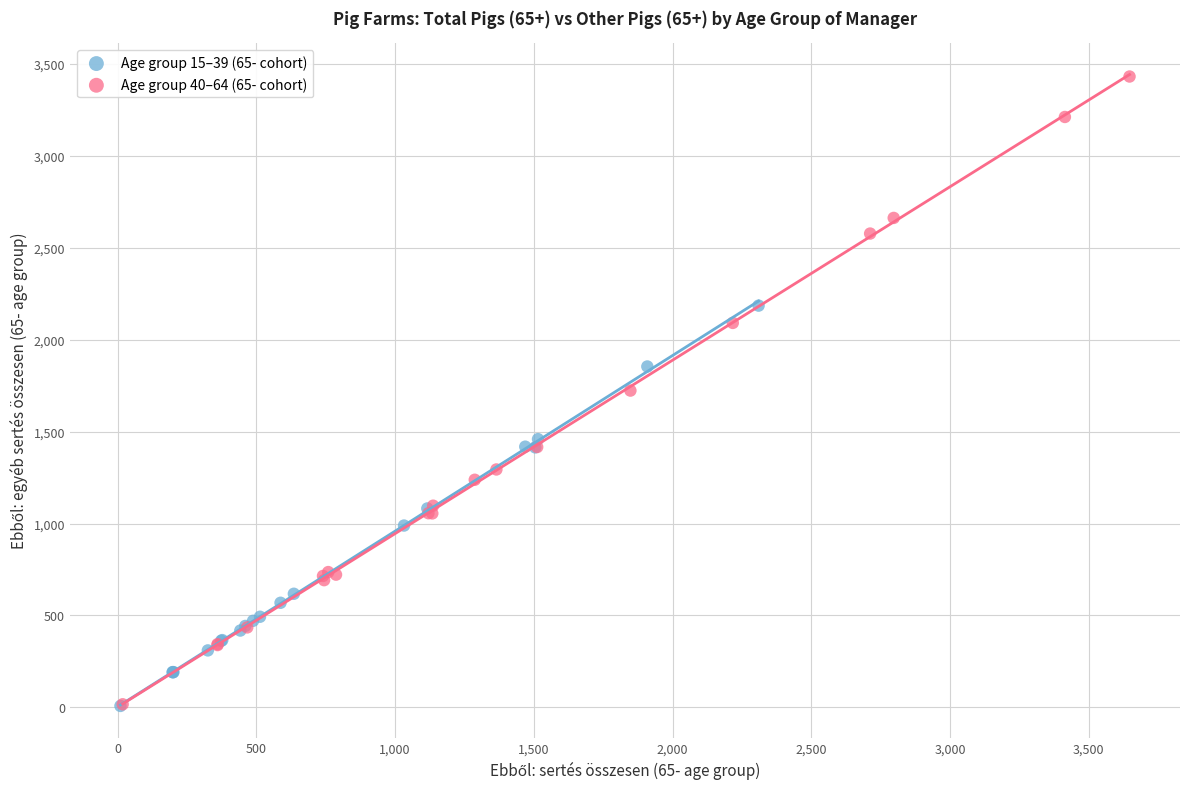

Which series has the widest spread of Y values?

Age group 40–64 (65- cohort)